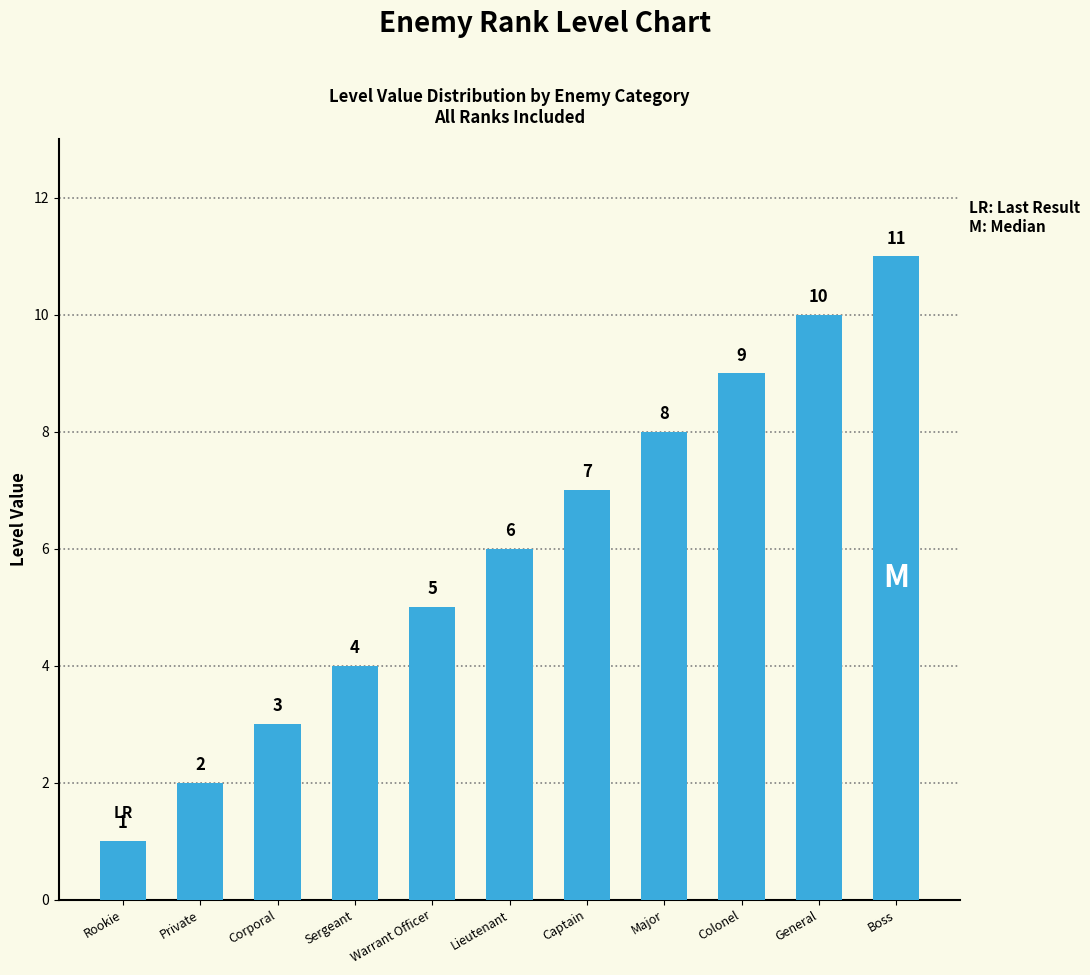

What is the difference between the maximum and minimum values?

10